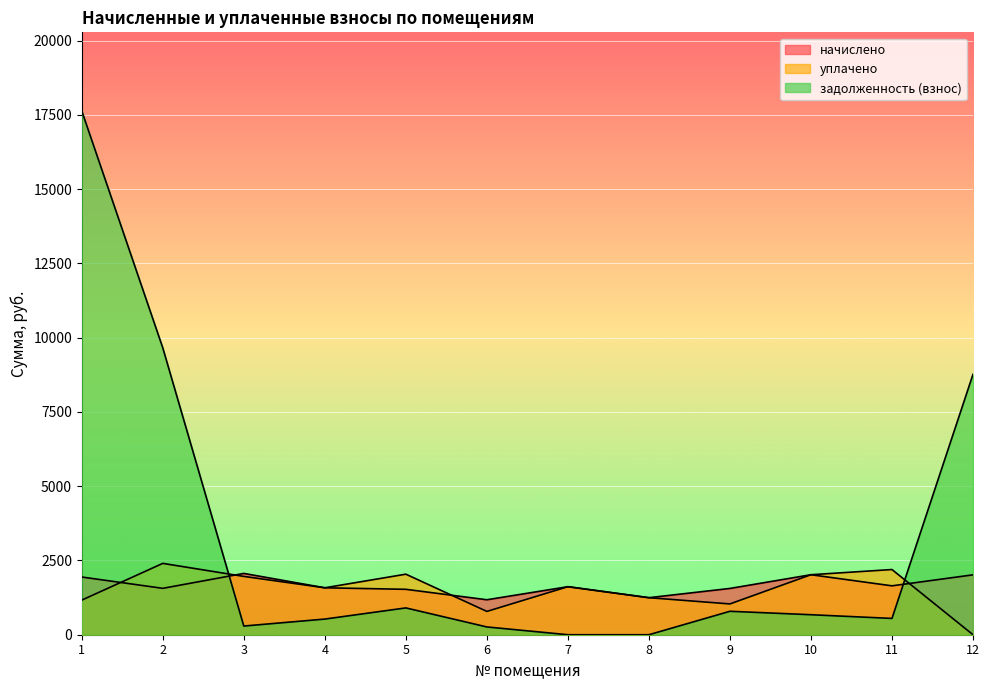

What is the difference between the maximum and minimum values in the начислено series?

887.2